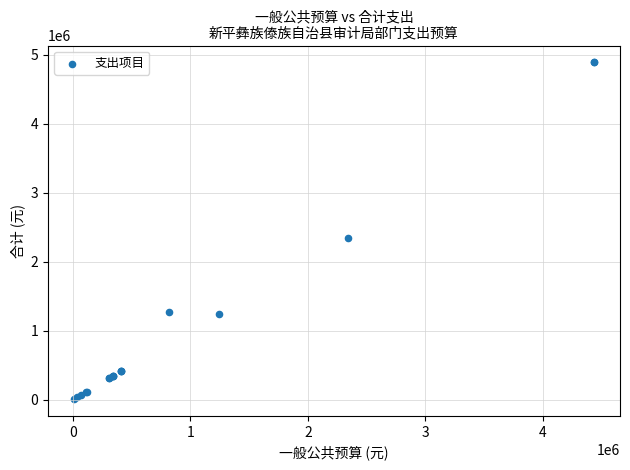

What Y value in the scatter plot is closest to 2450464?

2340262.0